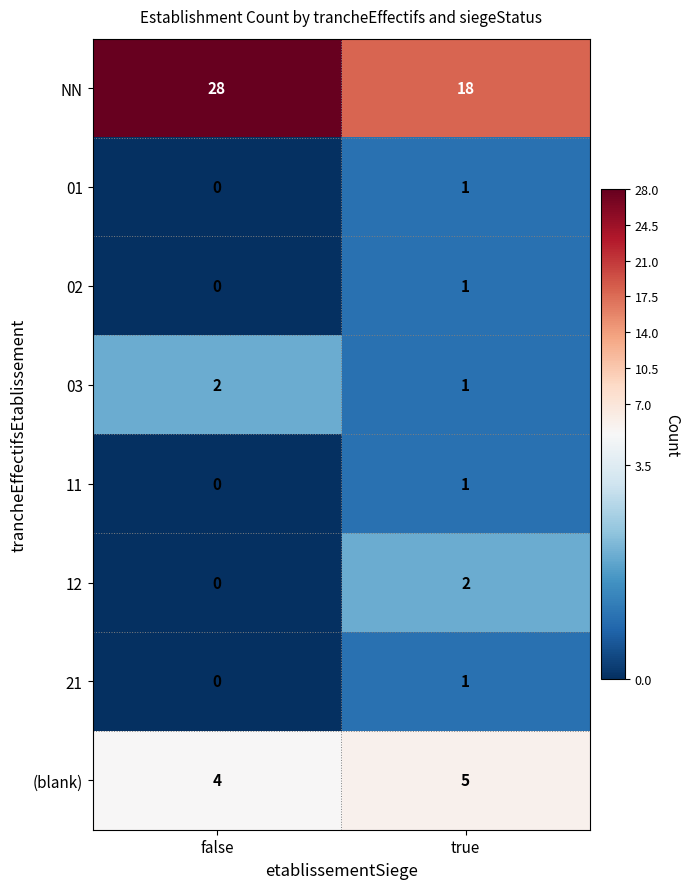

At how many categories does at least one series exceed 20?

1